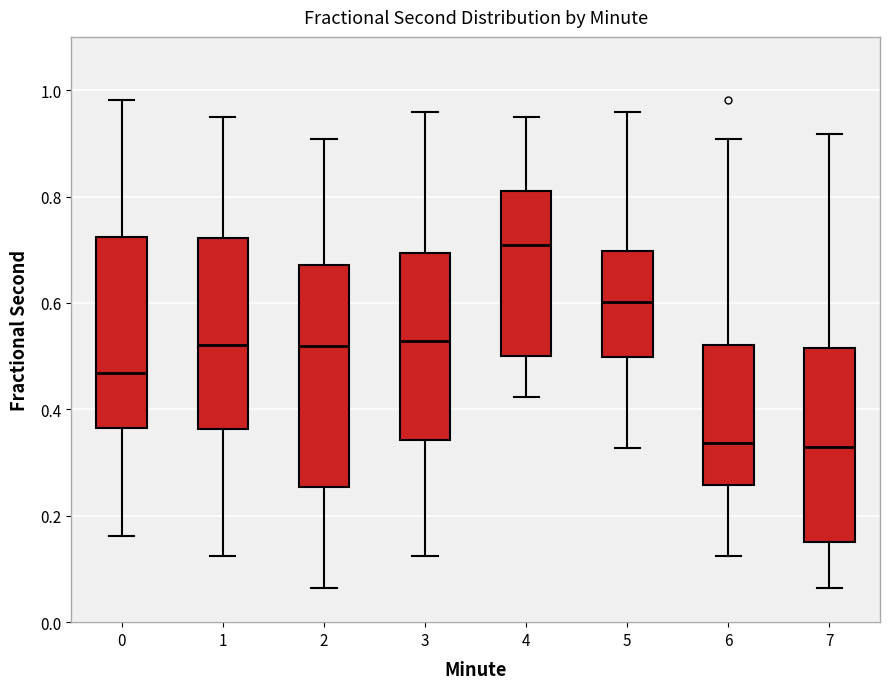

Which box is the tallest, from its lower edge to its upper edge?

2